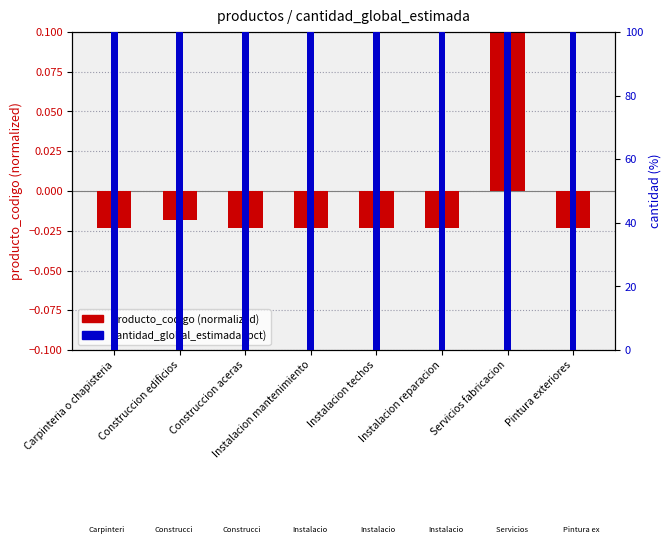

The value of cantidad_global_estimada (pct) at Construccion edificios is 100.0. True or false?

True